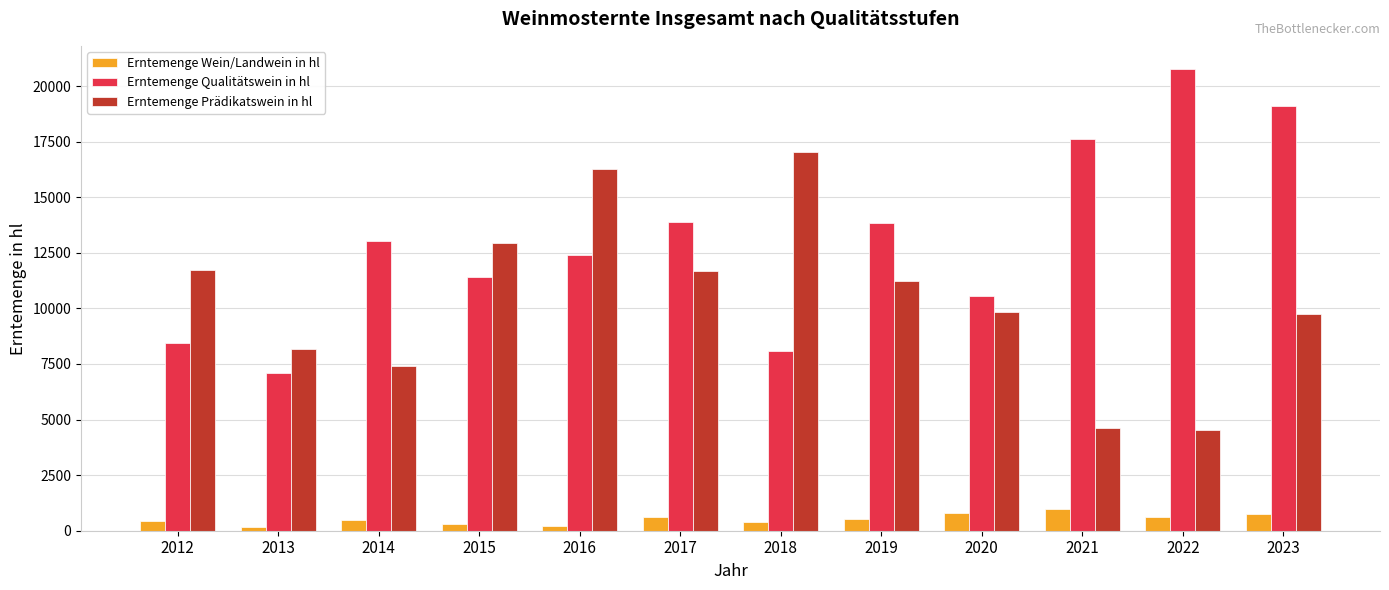

What is the difference between the Erntemenge Prädikatswein in hl values at 2021 and 2023?

5145